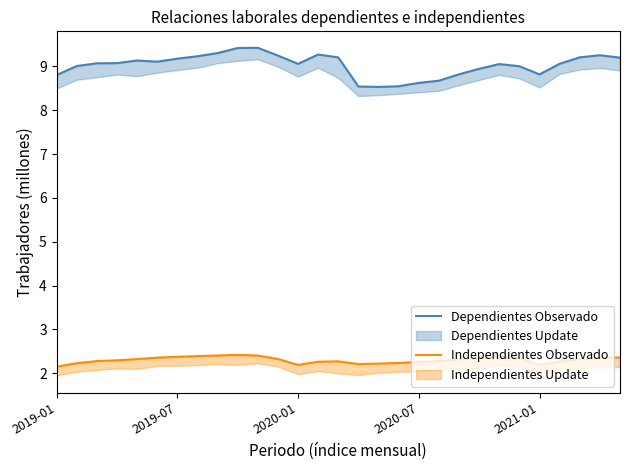

Is it true that Independientes Observado equals 3.3 at 2020-07?

False